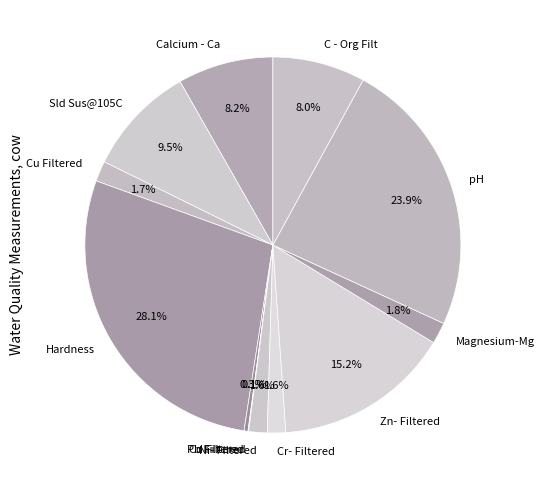

Which category has the biggest portion of the pie?

Hardness